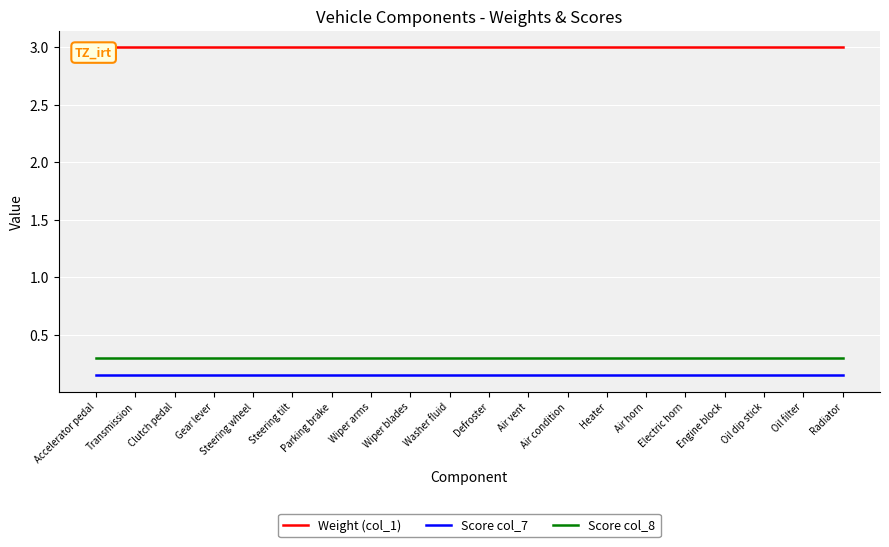

Reading left to right, what are all the values shown in this chart?

Weight (col_1): 3.0	3.0	3.0	3.0	3.0	3.0	3.0	3.0	3.0	3.0	3.0	3.0	3.0	3.0	3.0	3.0	3.0	3.0	3.0	3.0
Score col_7: 0.1	0.1	0.1	0.1	0.1	0.1	0.1	0.1	0.1	0.1	0.1	0.1	0.1	0.1	0.1	0.1	0.1	0.1	0.1	0.1
Score col_8: 0.3	0.3	0.3	0.3	0.3	0.3	0.3	0.3	0.3	0.3	0.3	0.3	0.3	0.3	0.3	0.3	0.3	0.3	0.3	0.3